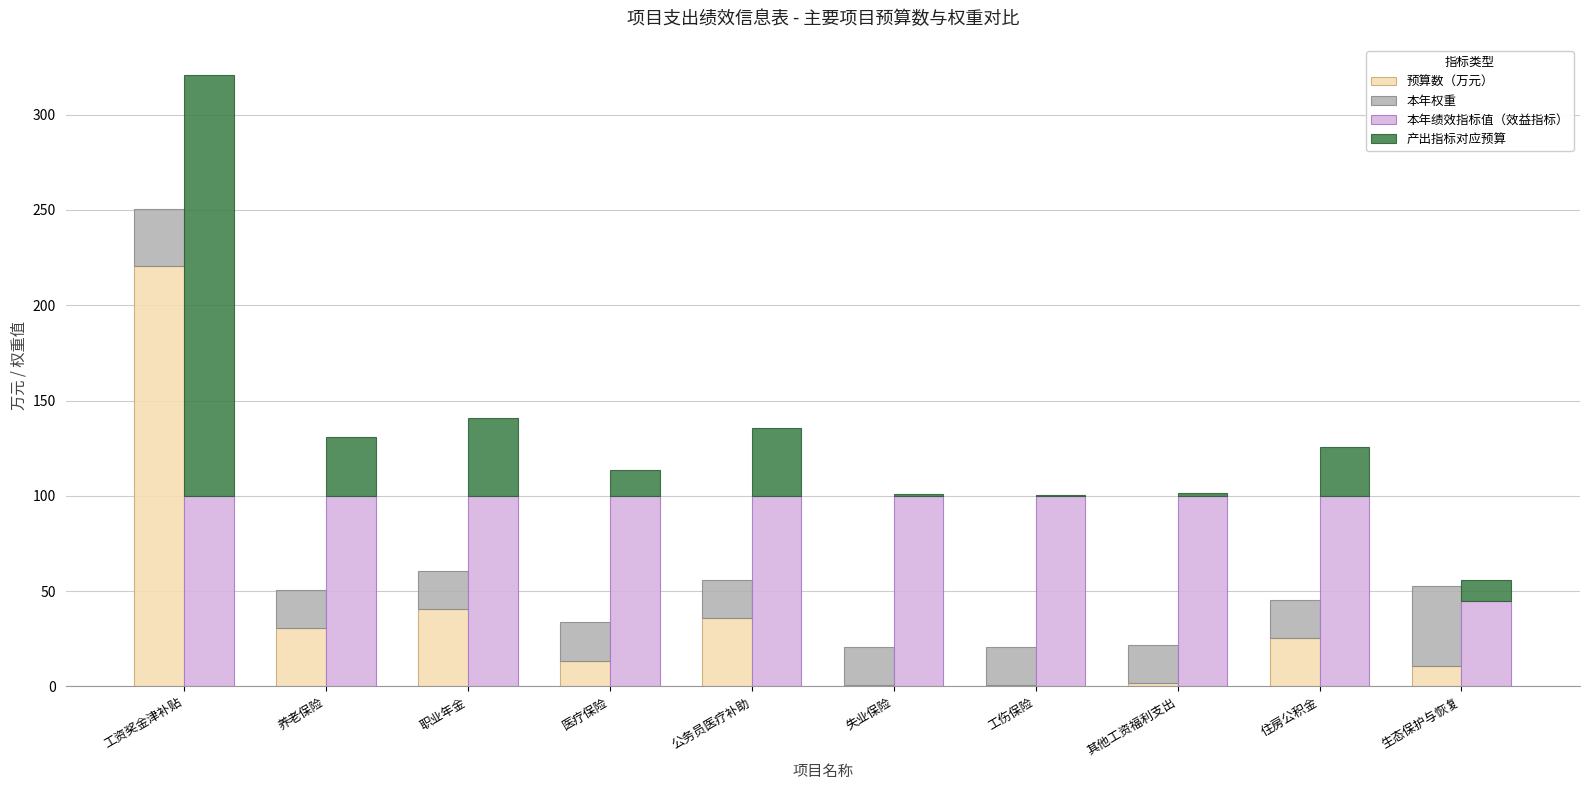

List the series in order of their peak value, highest first.

预算数（万元）, 产出指标对应预算, 本年绩效指标值（效益指标）, 本年权重